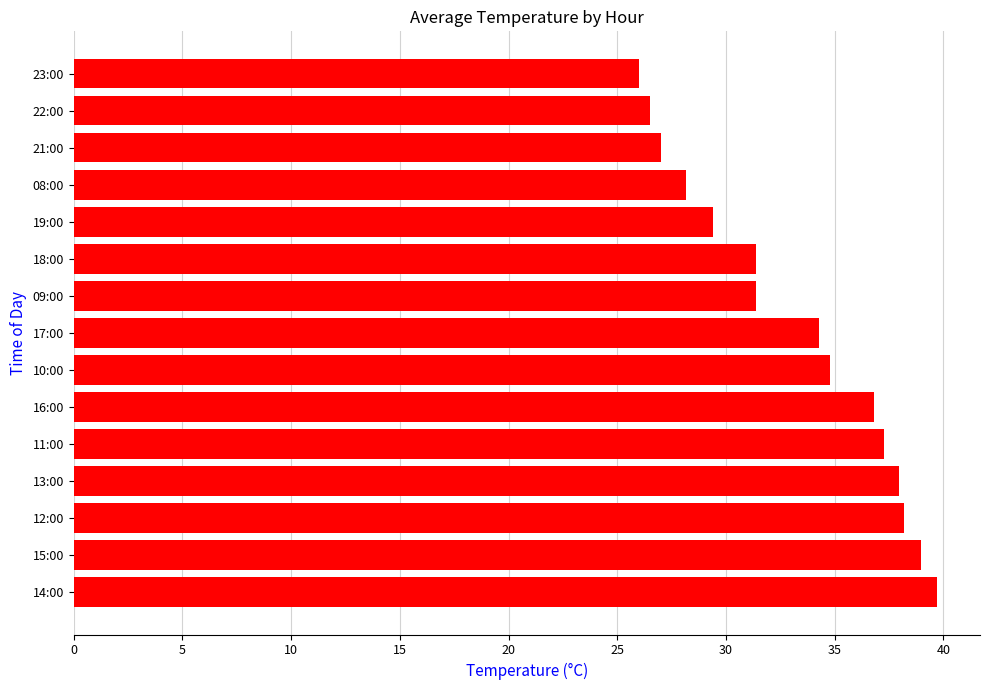

What is the average value?

33.2